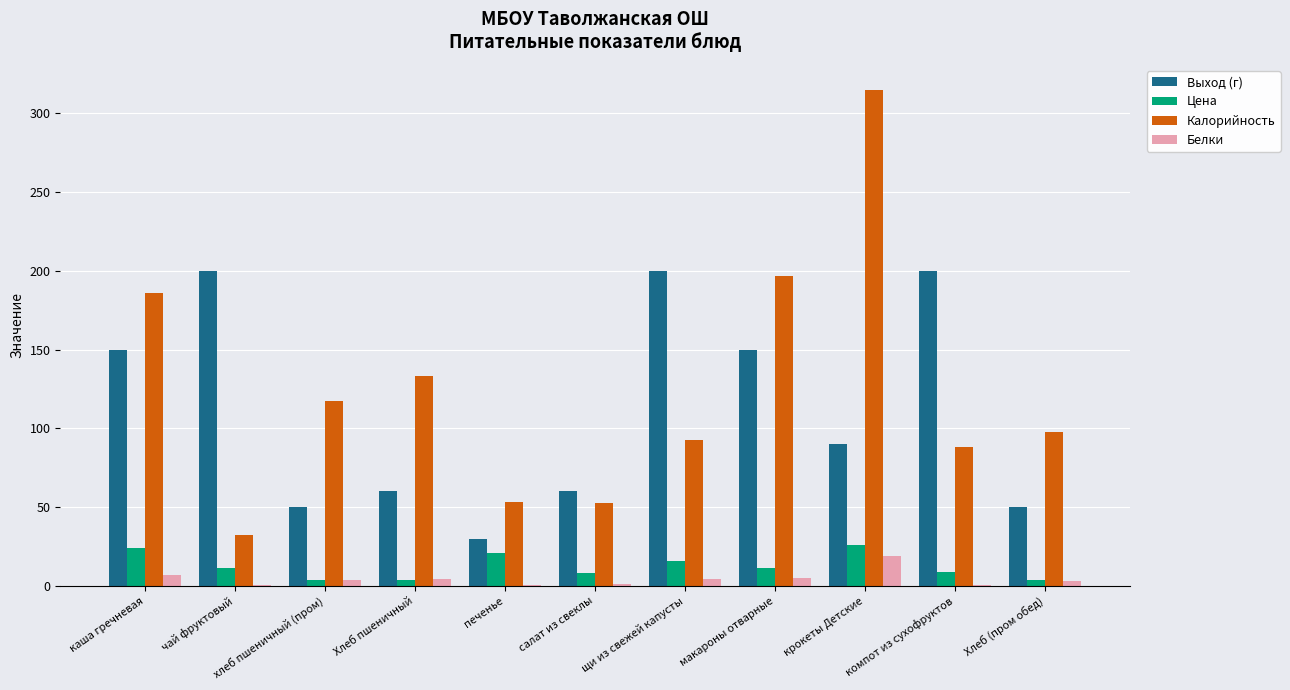

Which series has the widest spread of values?

Калорийность